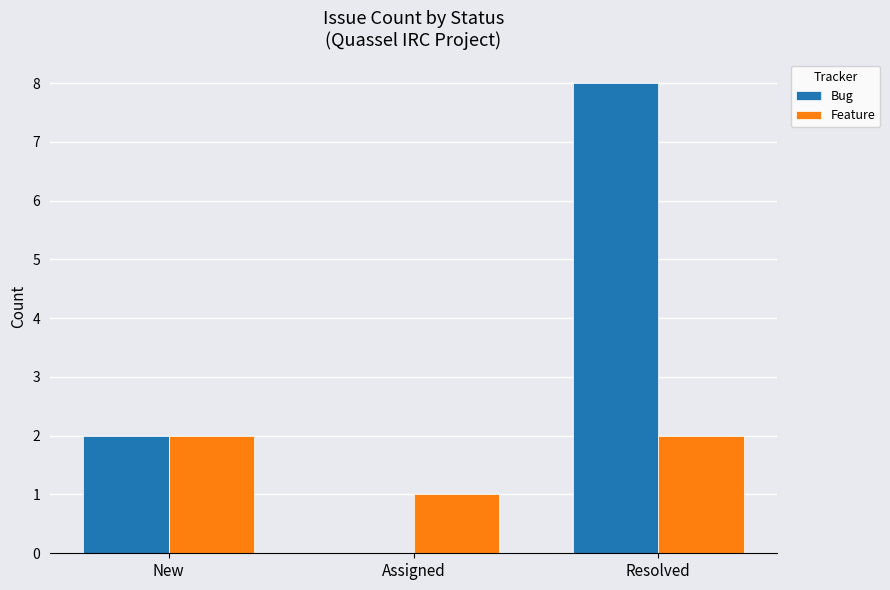

True or false: Feature has a value of 2 at Resolved.

True